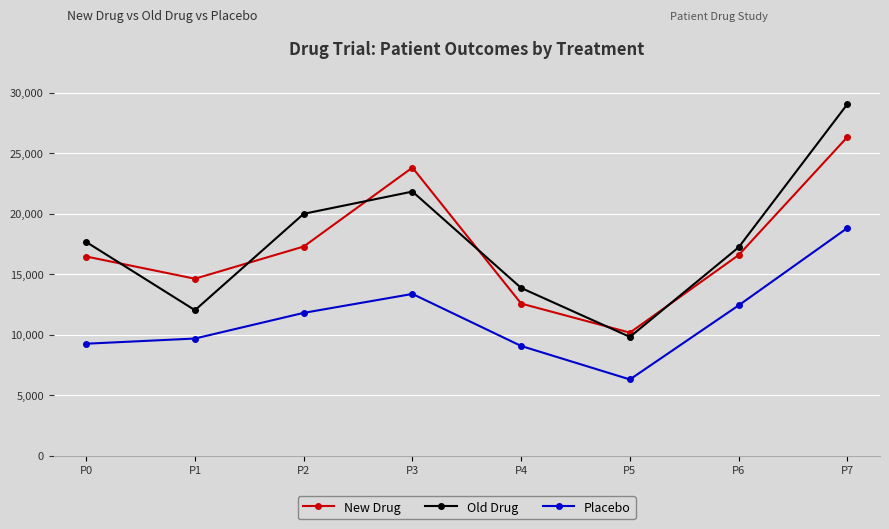

True or false: Old Drug has more than 2 interior local peaks.

False